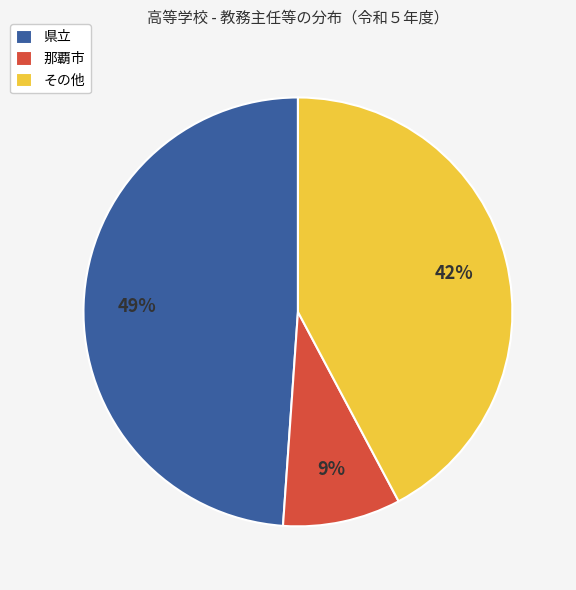

Combined, do 那覇市 and 県立 account for over 50%?

Yes